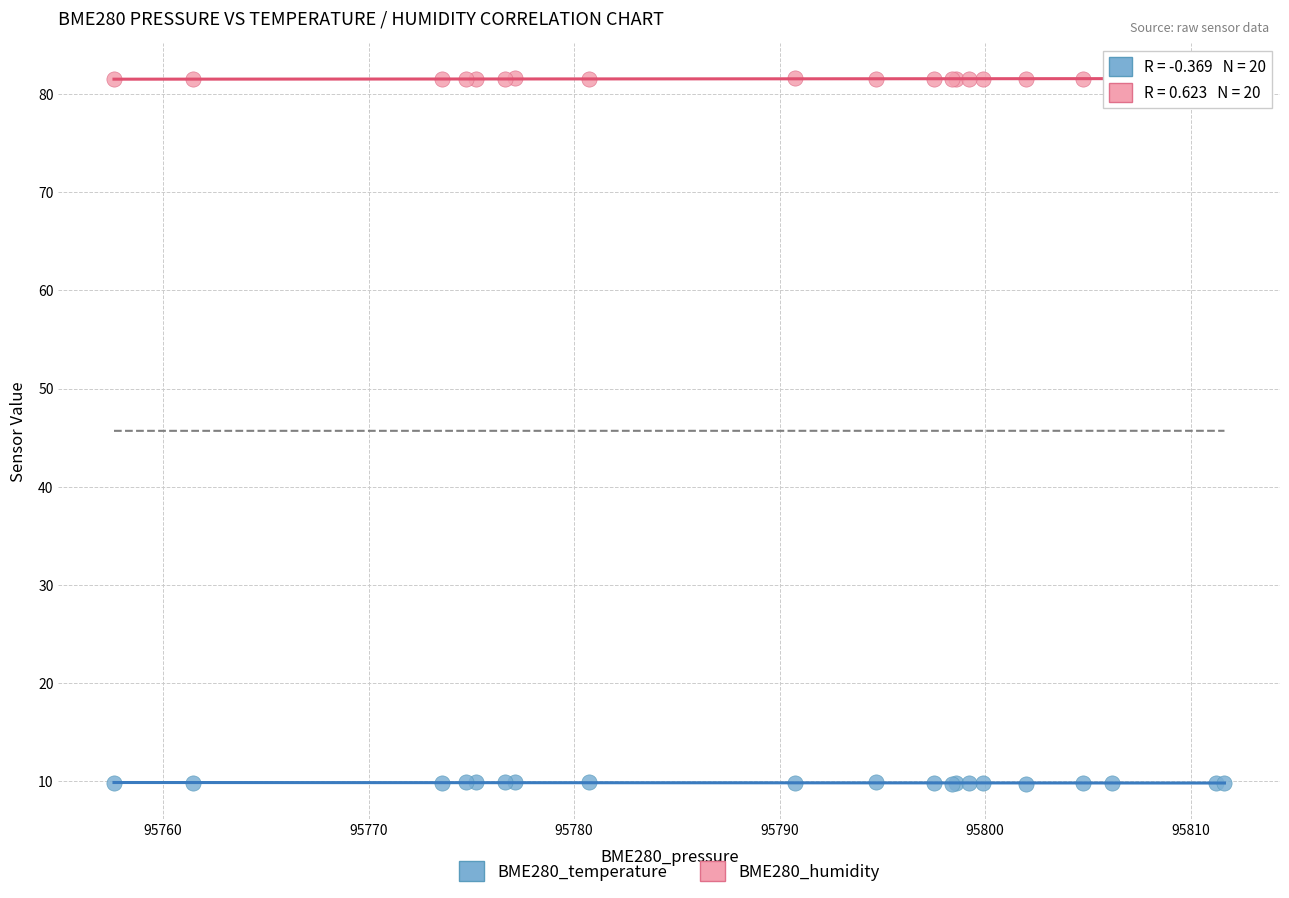

What is the X range (max minus min) for the scatter plot?

54.0